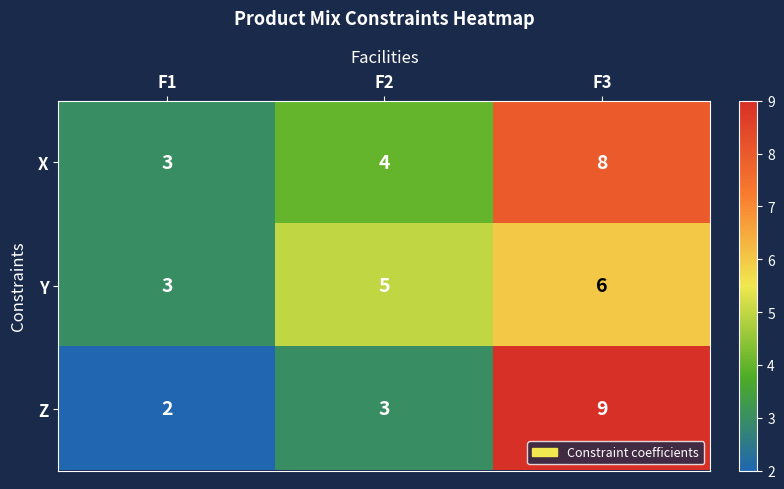

Which series has the widest spread of values?

Z